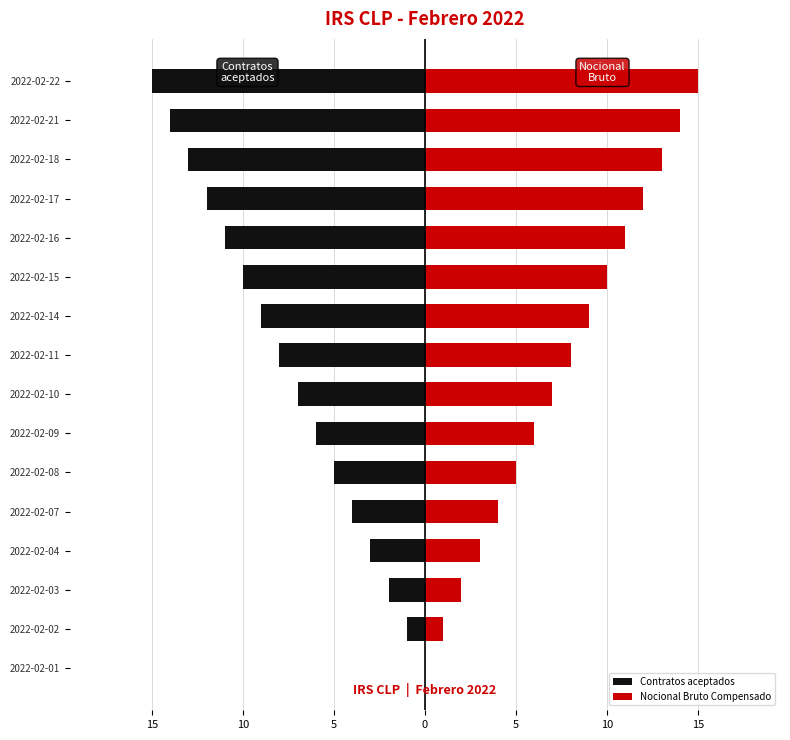

What is the sum of the Nocional Bruto Compensado values at 2022-02-21 and 2022-02-11?

22